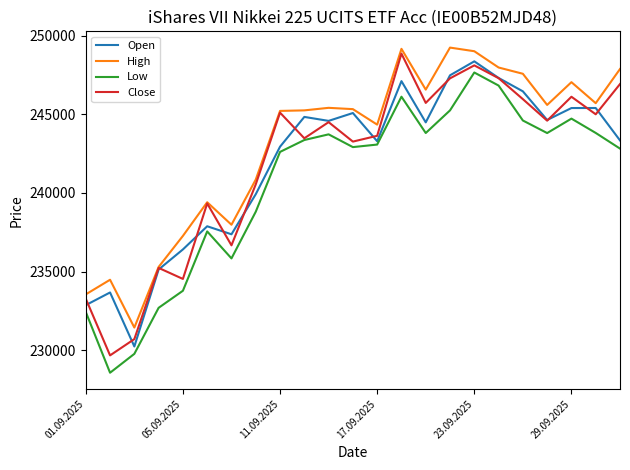

What is the minimum value for Close?

229662